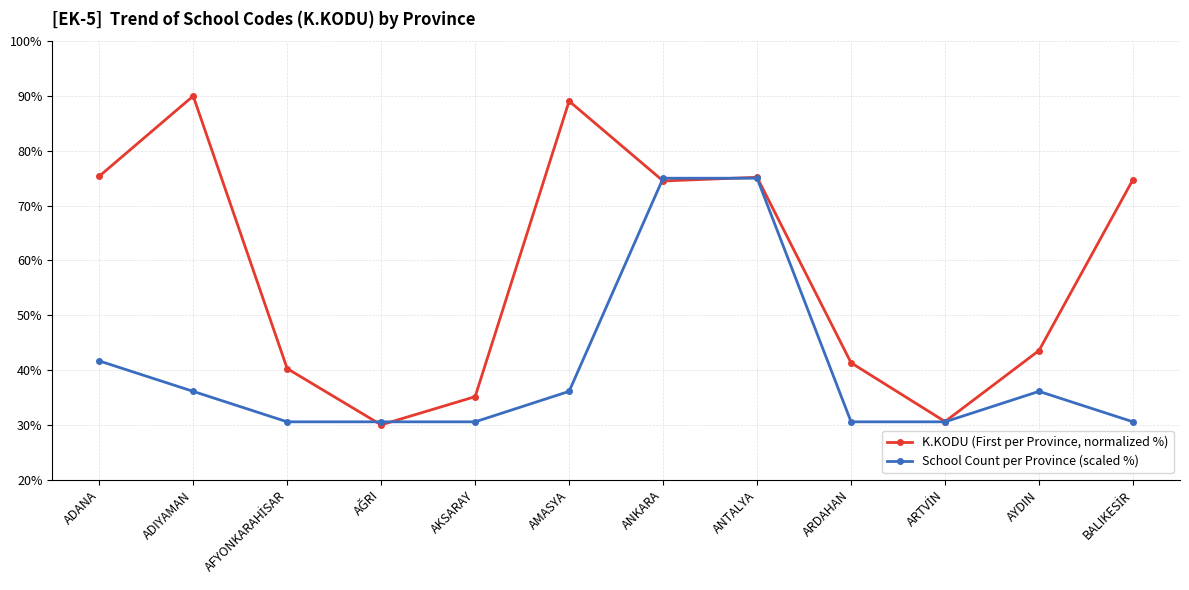

At which label does K.KODU (First per Province, normalized %) first exceed 74?

ADANA